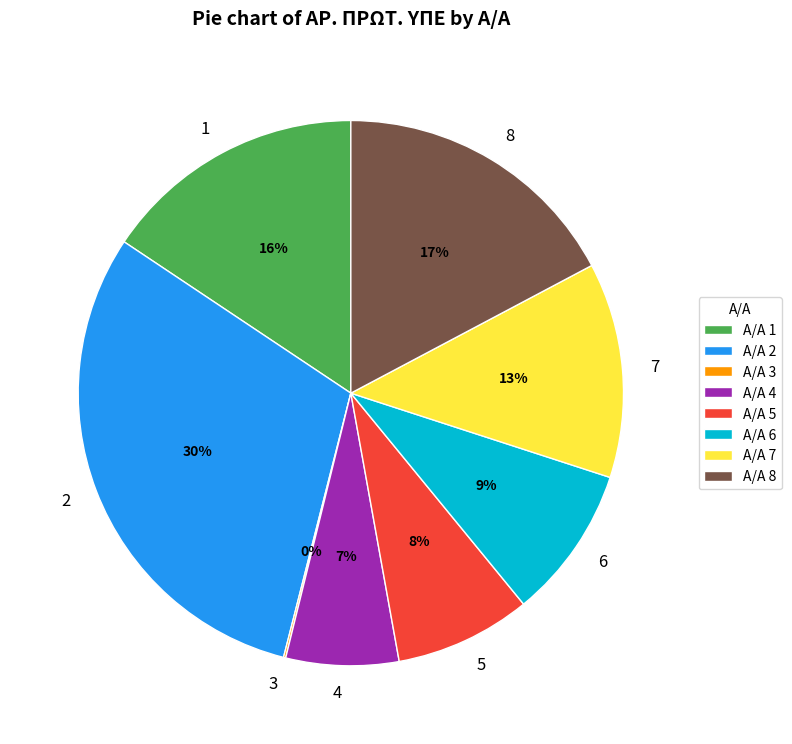

Does 4 represent more than half of the total?

No